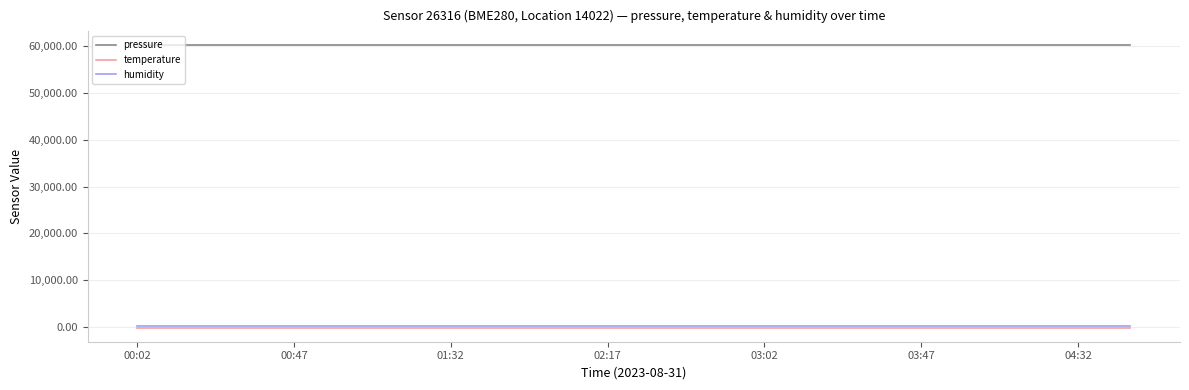

Does the chart have visible grid lines?

Yes